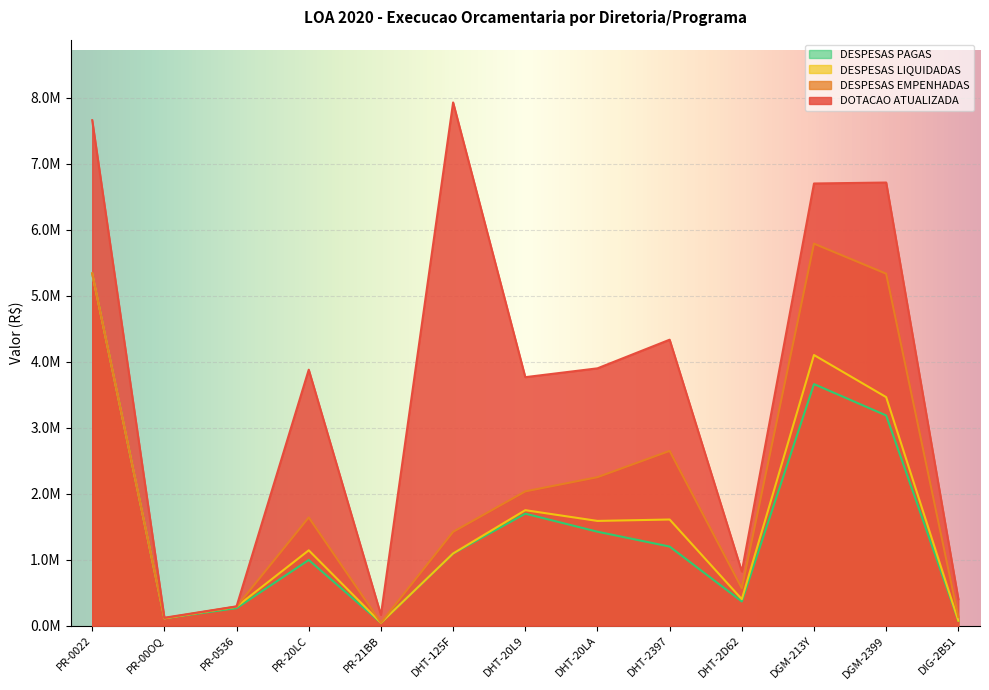

The value of DESPESAS LIQUIDADAS at DHT-2D62 is 246255.4. True or false?

False